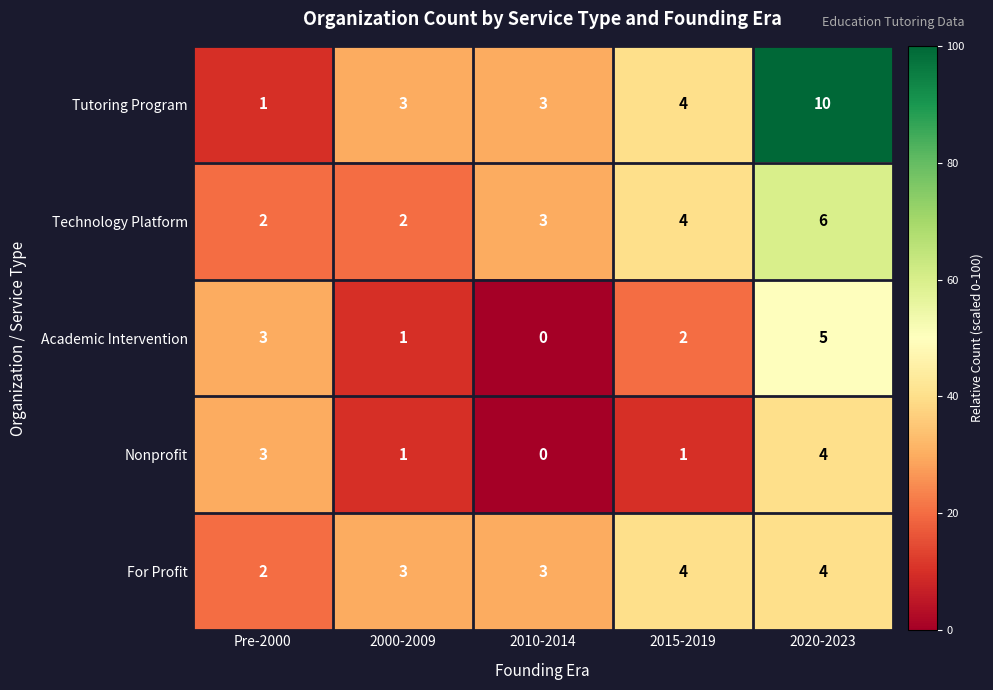

At which category is the sum across all series the highest?

2020-2023